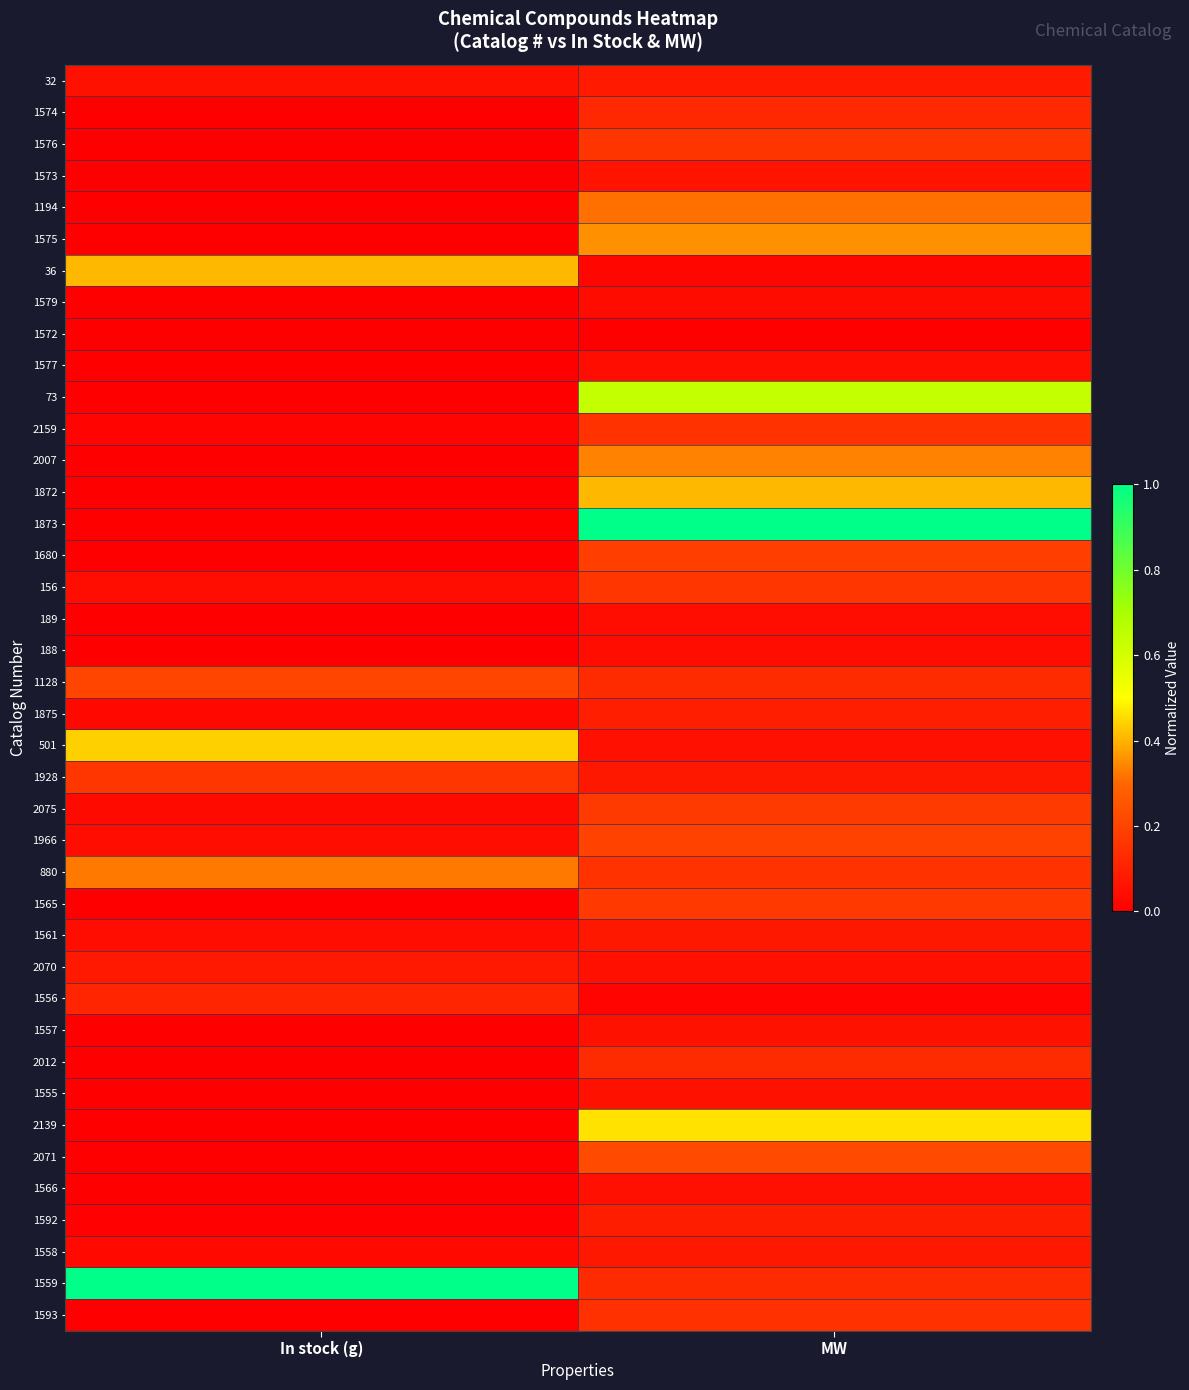

Which has a higher value, In stock (g) or MW?

MW